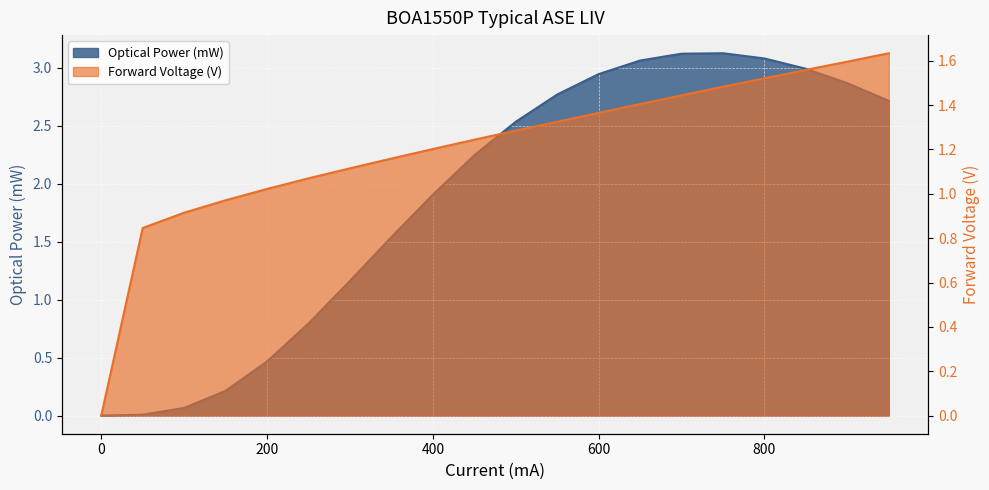

What is the total value across all series at 500?

3.8